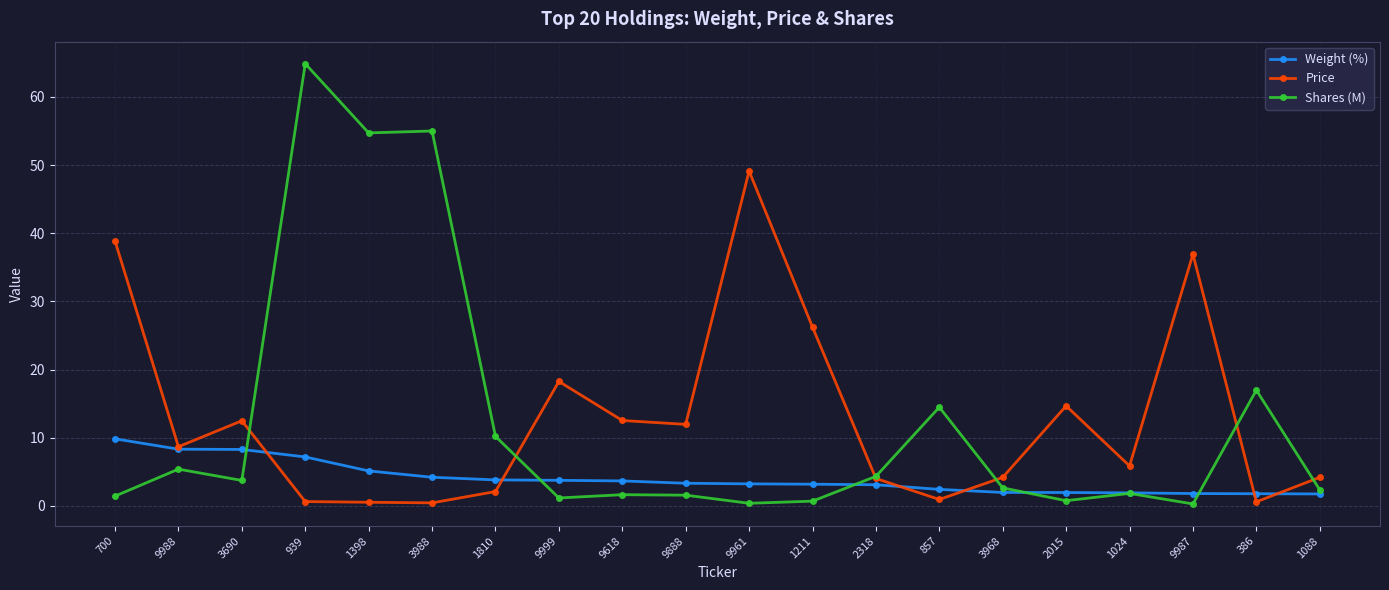

Where is Weight (%) nearest to the value 5?

1398